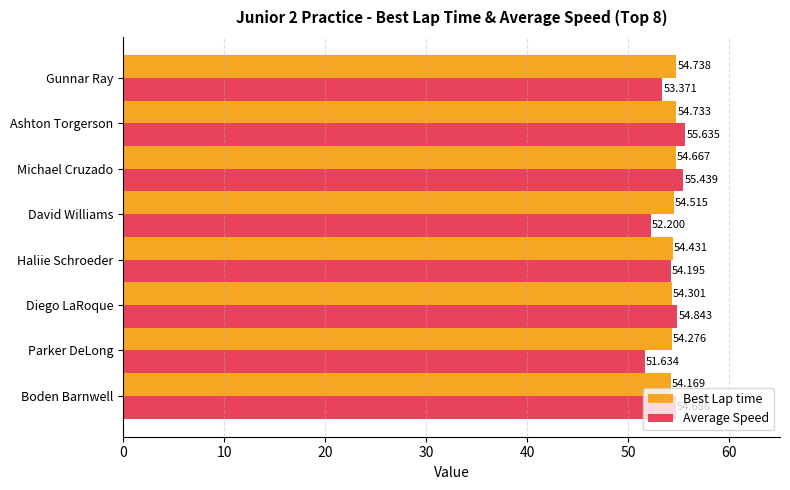

At which category is the sum across all series the highest?

Ashton Torgerson